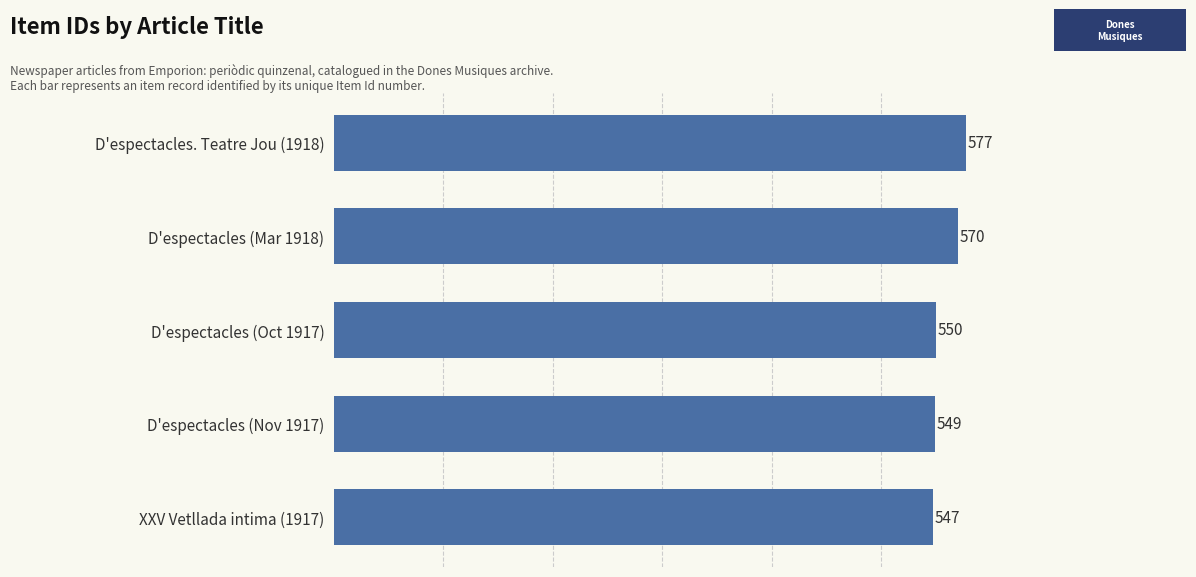

Count the number of categories in the chart.

5